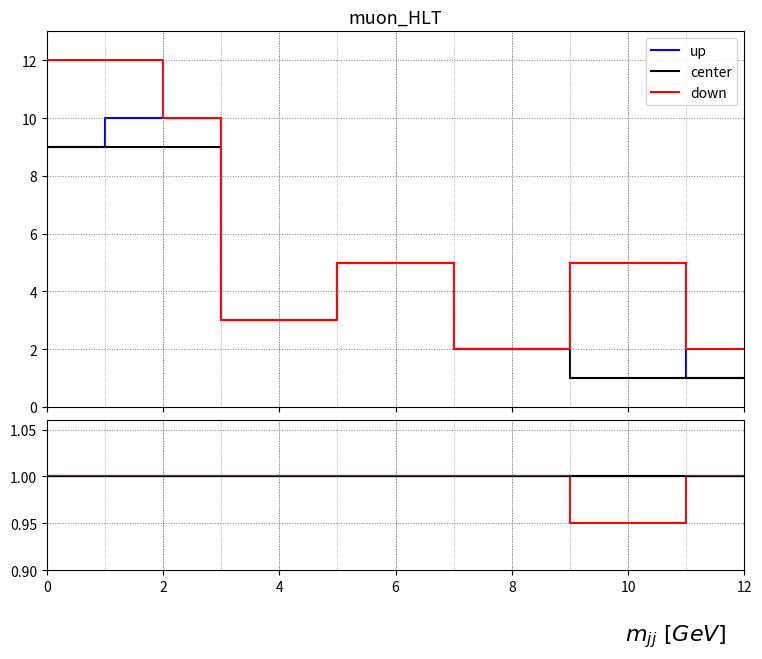

True or false: down and up cross at least once.

False